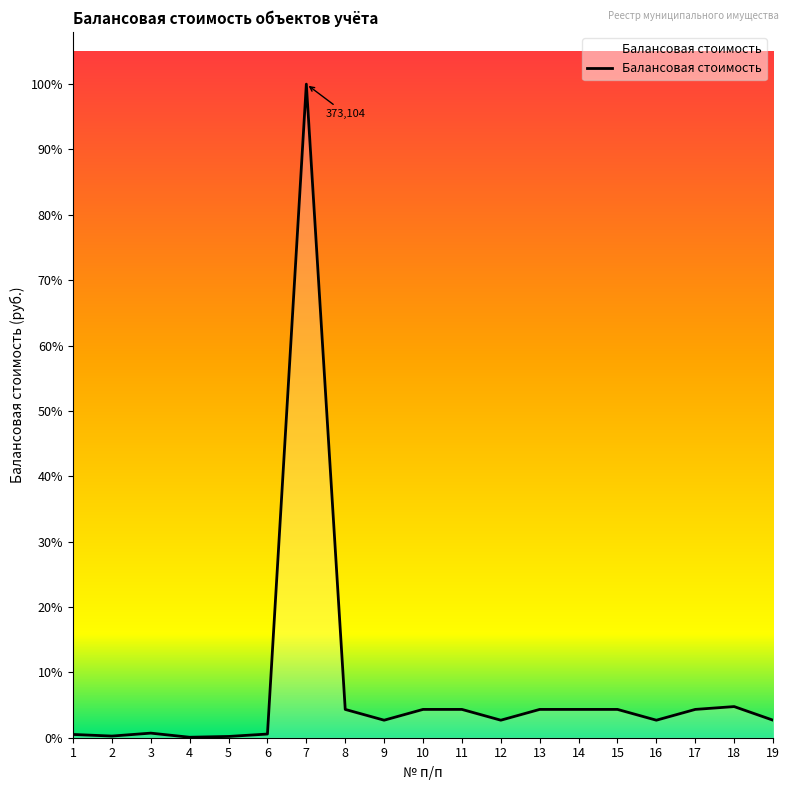

Does the chart have visible grid lines?

No